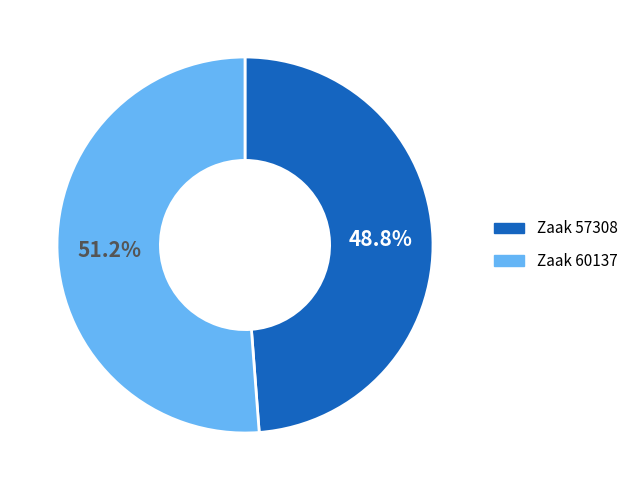

Is there any slice that represents more than half of the pie?

Yes